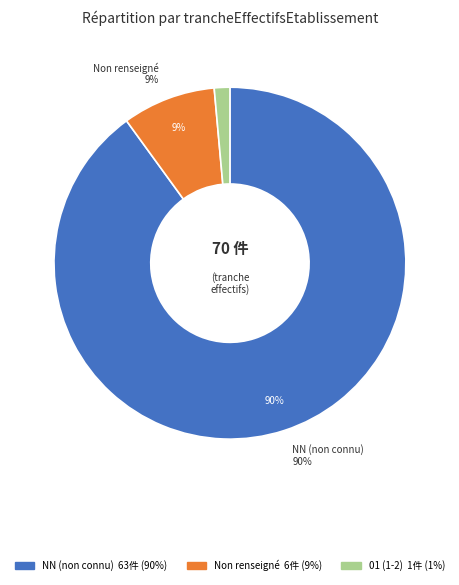

Which slice is the largest?

NN